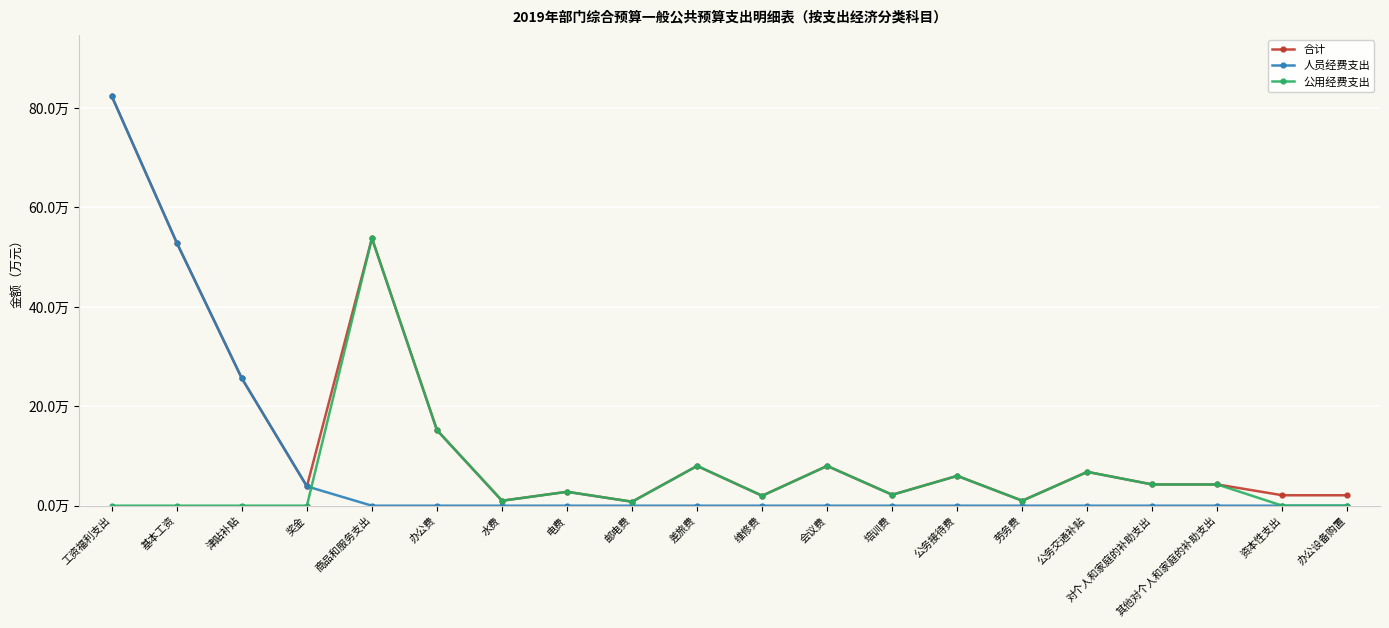

The 人员经费支出 series shows -43.4 at 培训费. True or false?

False